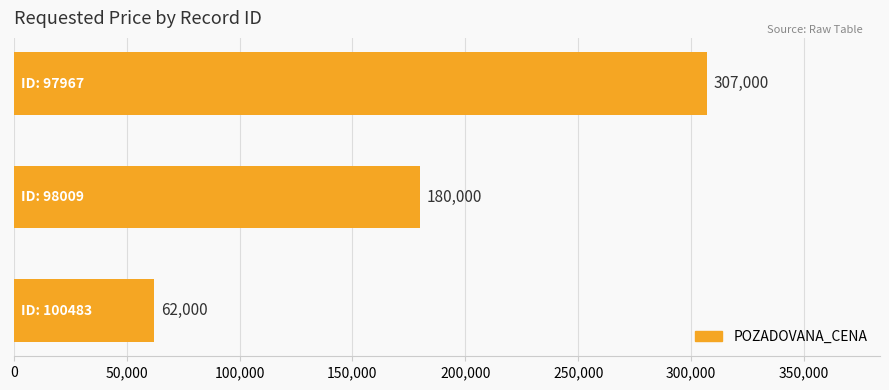

What is the average value?

183000